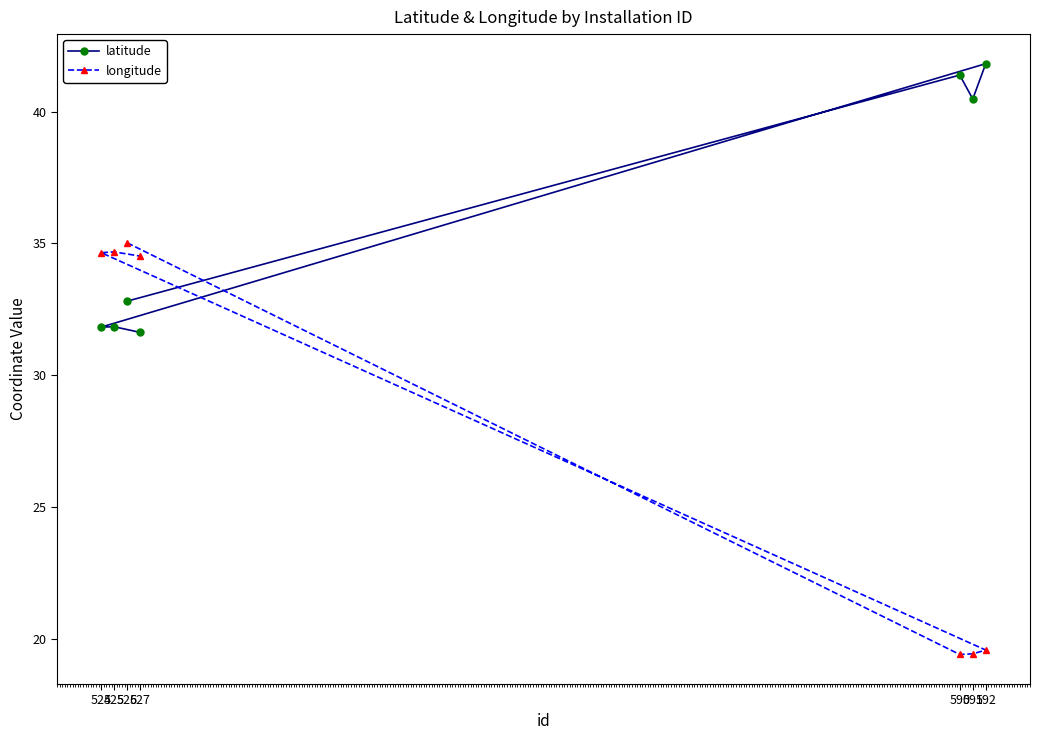

How many values in the latitude series are below 32?

3